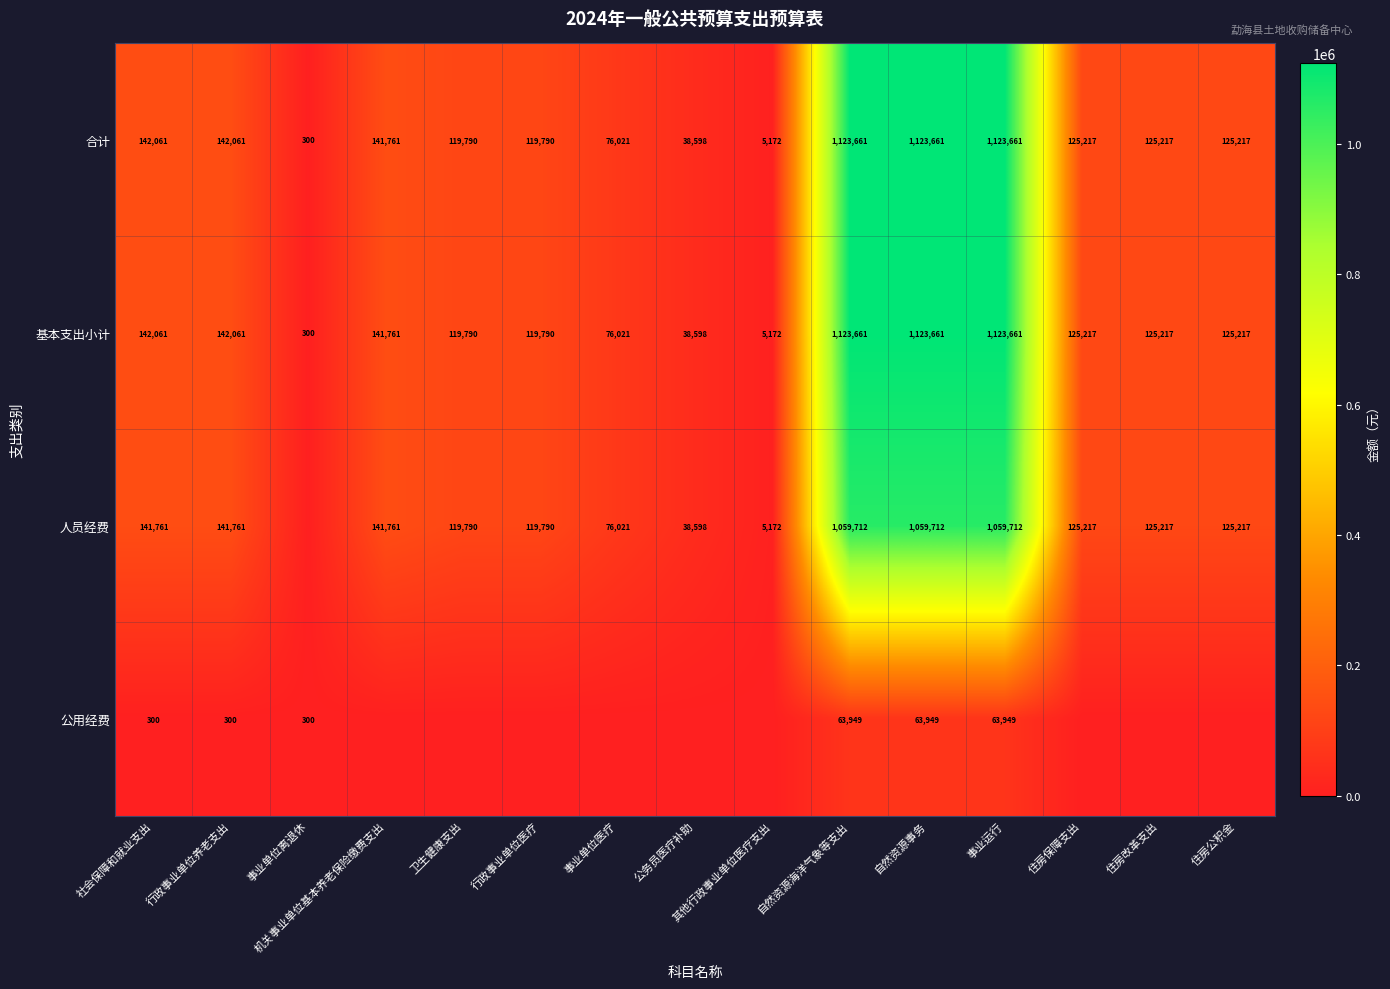

What is the approximate value of 基本支出小计 at 自然资源海洋气象等支出?

1123661